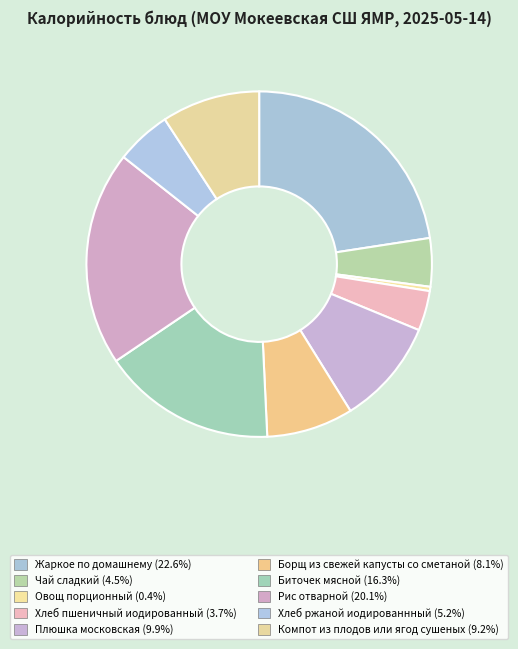

To the nearest percent, what is the combined percentage of Чай сладкий and Биточек мясной?

21%